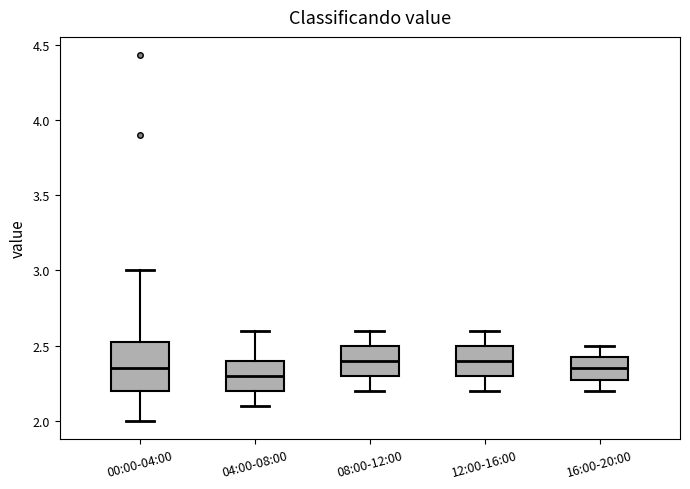

Comparing the boxes themselves (not the whiskers), which one is the tallest?

00:00-04:00